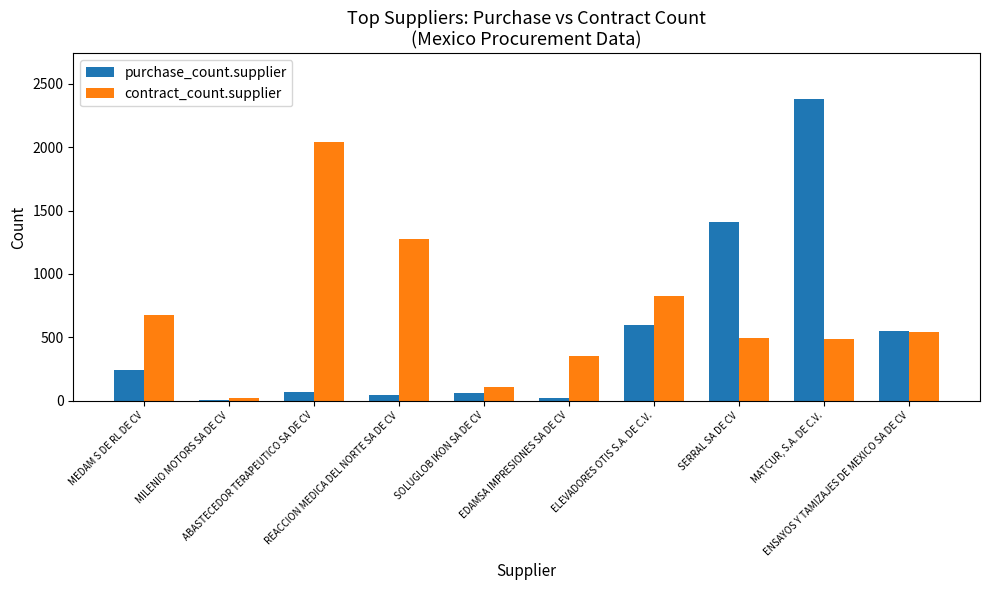

What is the maximum value for contract_count.supplier?

2045